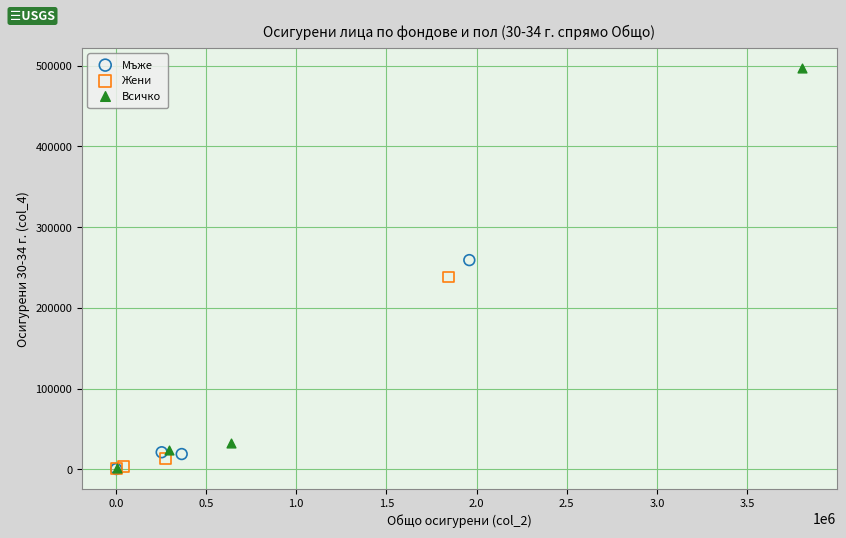

Which series contains the highest Y value?

Всичко